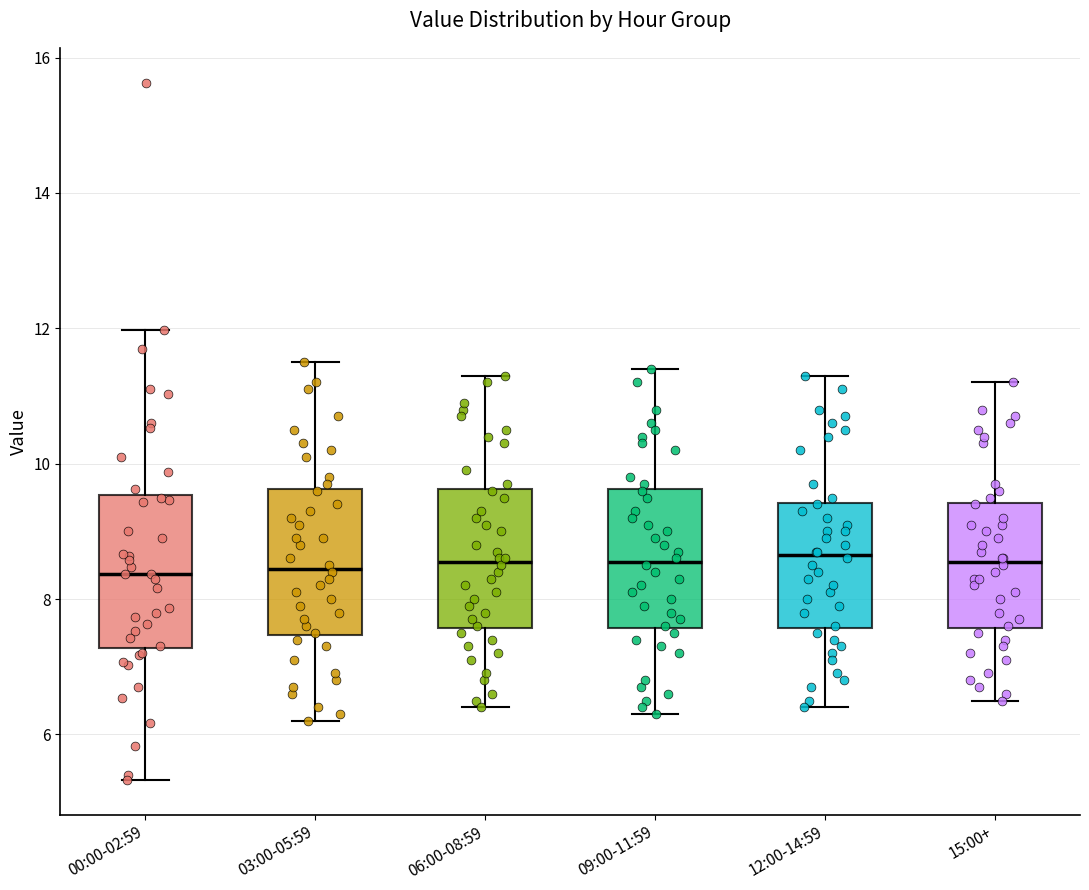

Reading left to right, read every box against the y-axis: the position of its median line, the range the box covers, and the ends of its whiskers. The values are not printed on the chart, so give them approximately, as read against the axis.

00:00-02:59: median 8.4, box 7.2 to 9.6, whiskers 5.4 to 12.0
03:00-05:59: median 8.4, box 7.4 to 9.6, whiskers 6.2 to 11.6
06:00-08:59: median 8.6, box 7.6 to 9.6, whiskers 6.4 to 11.4
09:00-11:59: median 8.6, box 7.6 to 9.6, whiskers 6.4 to 11.4
12:00-14:59: median 8.6, box 7.6 to 9.4, whiskers 6.4 to 11.4
15:00+: median 8.6, box 7.6 to 9.4, whiskers 6.6 to 11.2